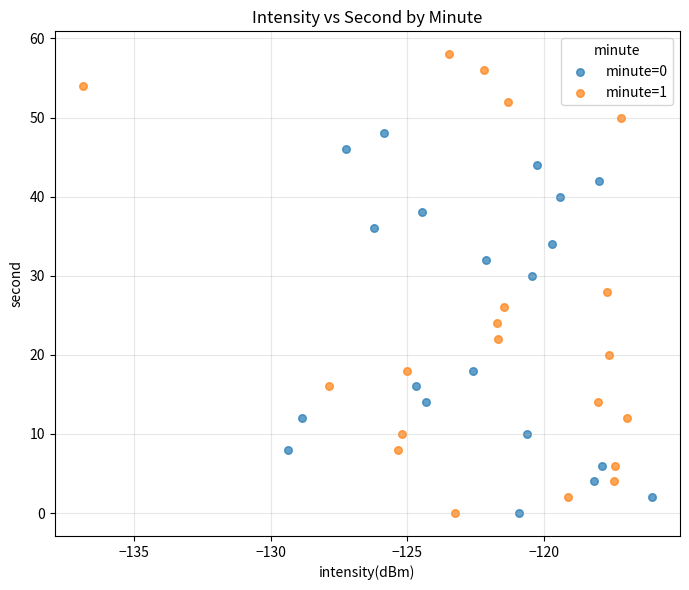

Which series reaches the maximum Y coordinate?

minute=1